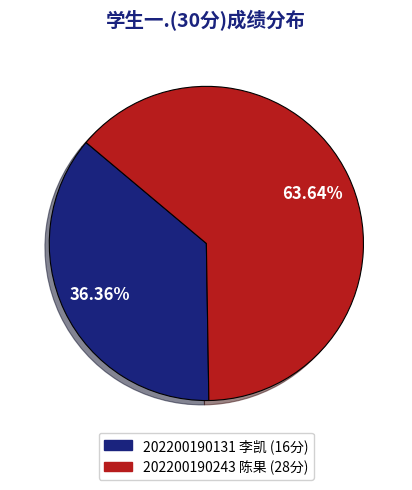

Is it true that 202200190131 李凯 is 36% of the pie?

True